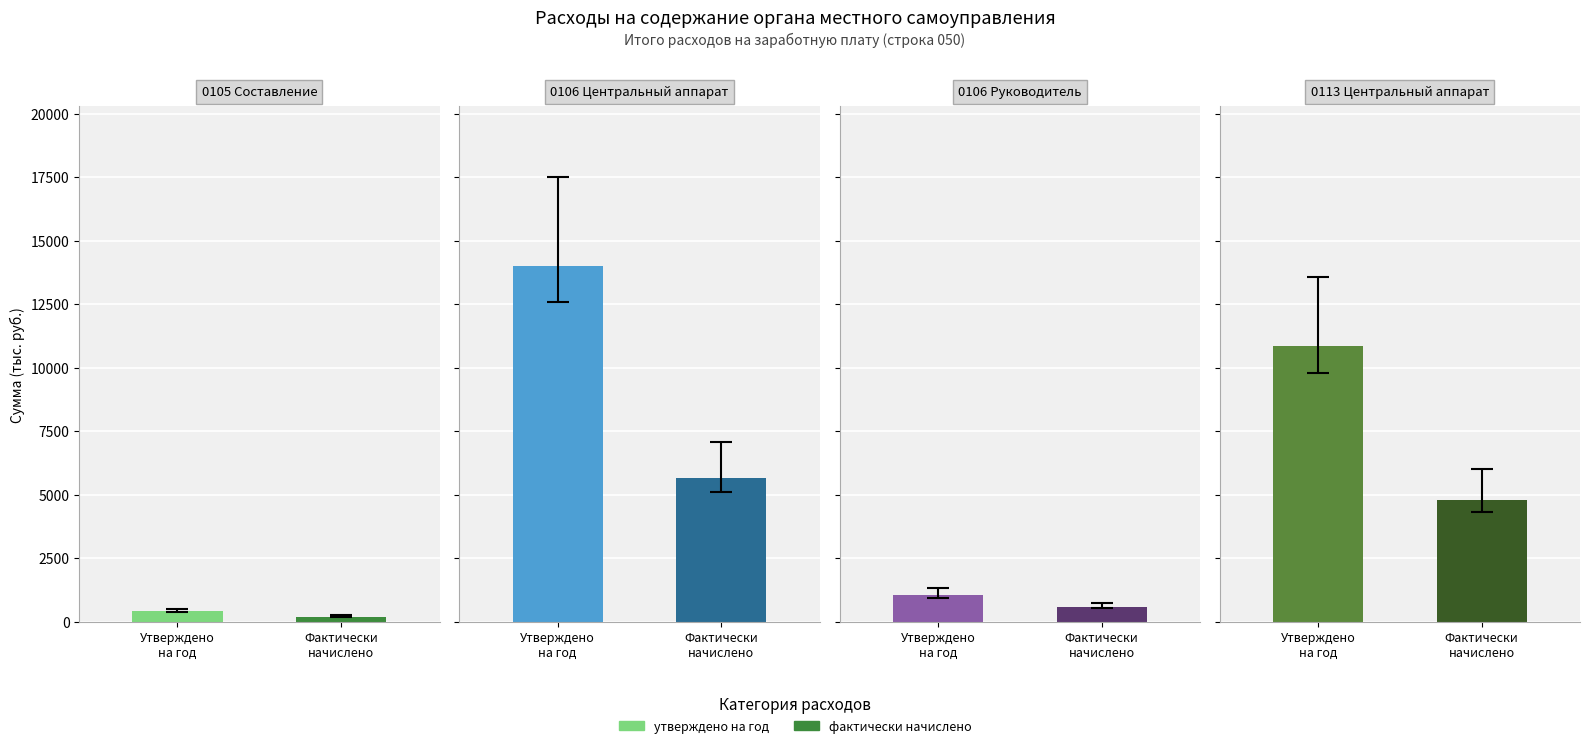

Which label corresponds to the smallest value in the chart?

Фактически
начислено